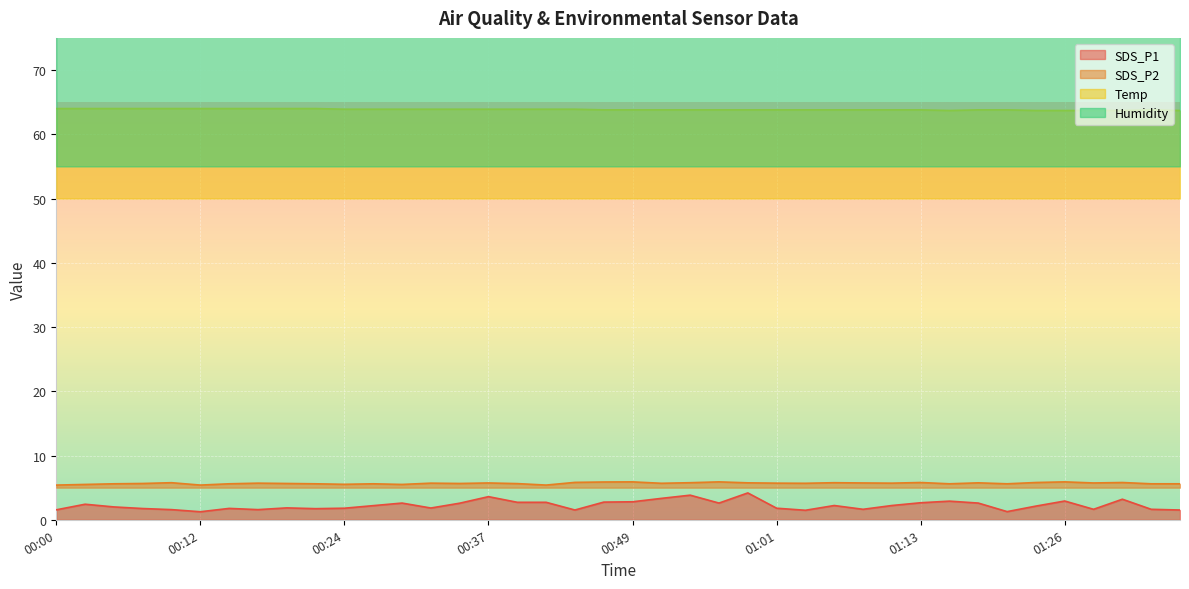

What is the difference between the second highest and second lowest values in the Humidity series?

0.6